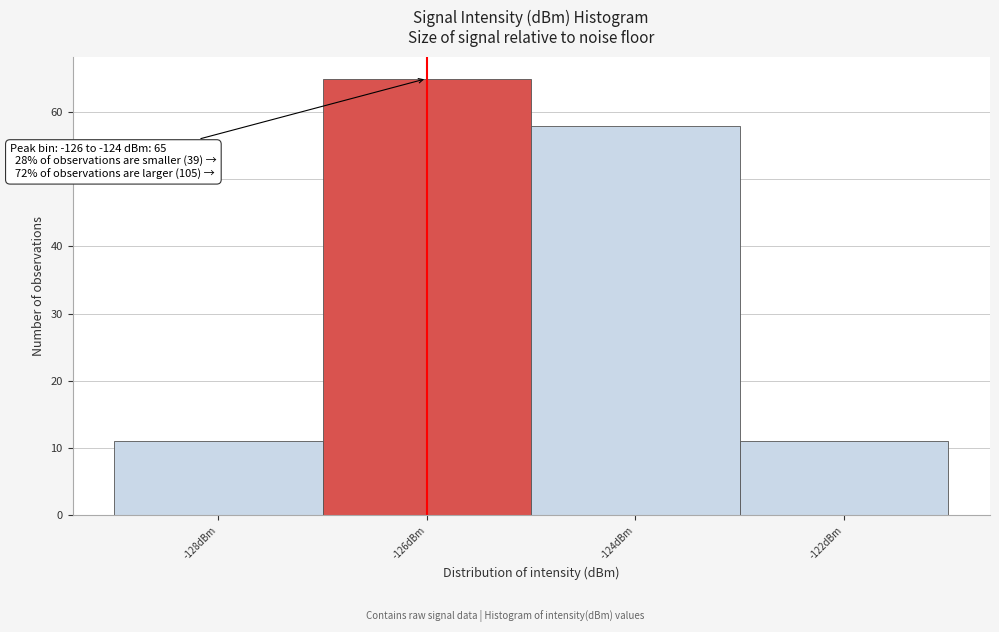

Reading left to right, extract all data points from this chart.

11	65	58	11